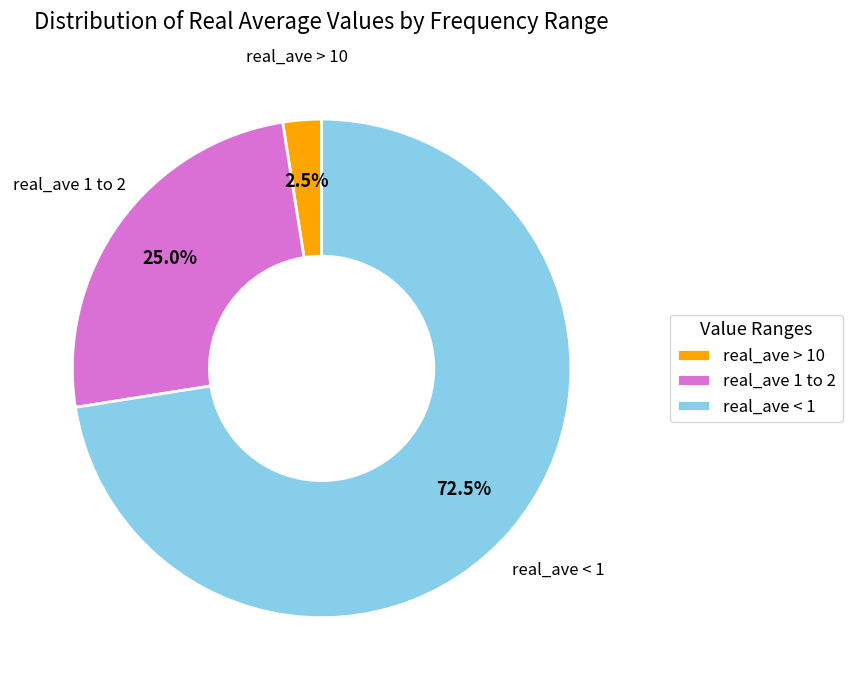

Rank the categories by value from lowest to highest.

real_ave > 10, real_ave 1 to 2, real_ave < 1